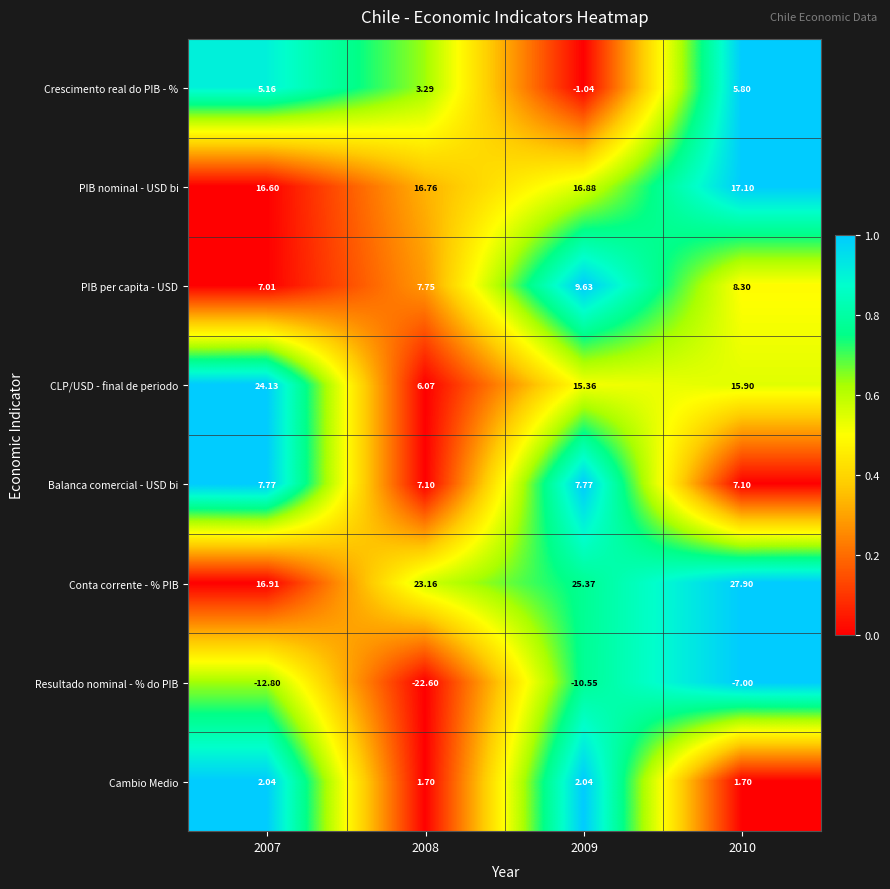

Rank the series at 2009 from highest to lowest value.

Conta corrente - % PIB, PIB nominal - USD bi, CLP/USD - final de periodo, PIB per capita - USD, Balanca comercial - USD bi, Cambio Medio, Crescimento real do PIB - %, Resultado nominal - % do PIB